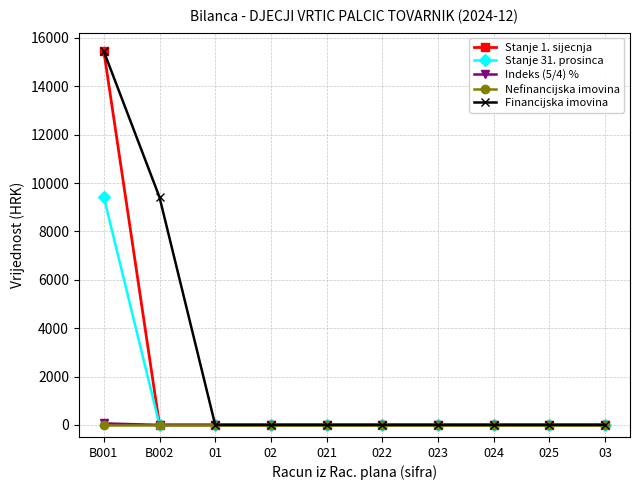

What is the label of the 1st point from the right?

03